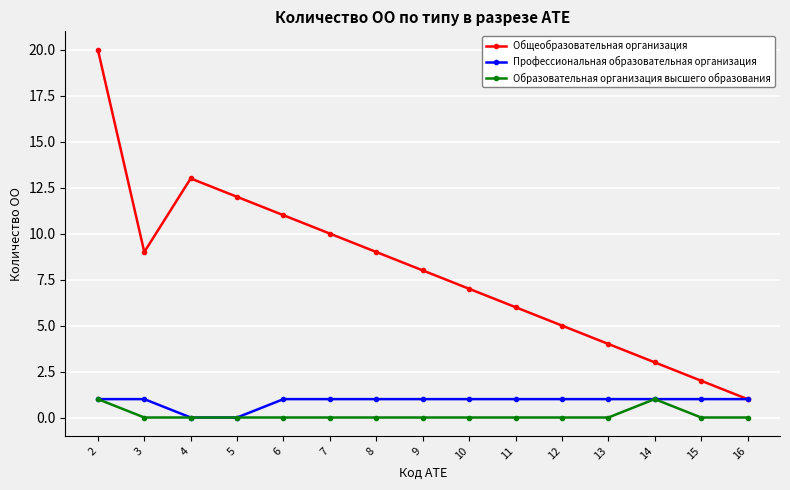

What are all the series names shown in the legend?

Общеобразовательная организация, Профессиональная образовательная организация, Образовательная организация высшего образования